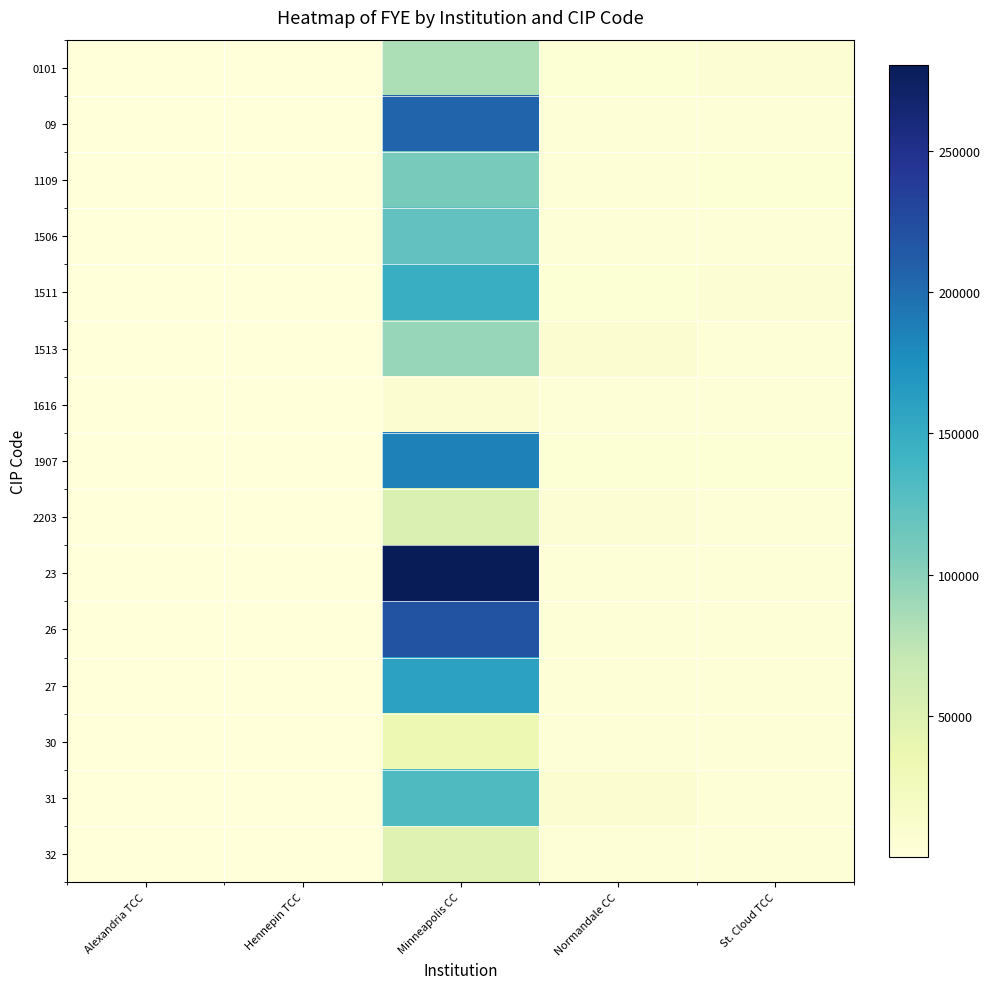

Reading left to right, transcribe all the data shown in this chart.

0101: Alexandria TCC=17.4	Hennepin TCC=17.4	Minneapolis CC=82261.5	Normandale CC=4718.6	St. Cloud TCC=5745.6
09: Alexandria TCC=57.6	Hennepin TCC=57.6	Minneapolis CC=205653.0	Normandale CC=3570.4	St. Cloud TCC=2729.0
1109: Alexandria TCC=28.7	Hennepin TCC=28.7	Minneapolis CC=109424.8	Normandale CC=3808.3	St. Cloud TCC=4893.0
1506: Alexandria TCC=29.2	Hennepin TCC=29.2	Minneapolis CC=120512.9	Normandale CC=4131.9	St. Cloud TCC=4345.7
1511: Alexandria TCC=31.1	Hennepin TCC=31.1	Minneapolis CC=147420.8	Normandale CC=4745.3	St. Cloud TCC=5626.2
1513: Alexandria TCC=12.5	Hennepin TCC=12.5	Minneapolis CC=94058.6	Normandale CC=7524.7	St. Cloud TCC=3900.5
1616: Alexandria TCC=1.6	Hennepin TCC=1.6	Minneapolis CC=7038.7	Normandale CC=4344.9	St. Cloud TCC=3281.4
1907: Alexandria TCC=40.0	Hennepin TCC=40.0	Minneapolis CC=185484.5	Normandale CC=4633.3	St. Cloud TCC=4736.9
2203: Alexandria TCC=9.0	Hennepin TCC=9.0	Minneapolis CC=51598.1	Normandale CC=5733.1	St. Cloud TCC=3834.1
23: Alexandria TCC=84.4	Hennepin TCC=84.4	Minneapolis CC=280443.2	Normandale CC=3322.0	St. Cloud TCC=2934.3
26: Alexandria TCC=65.3	Hennepin TCC=65.3	Minneapolis CC=218869.9	Normandale CC=3351.8	St. Cloud TCC=2954.3
27: Alexandria TCC=41.6	Hennepin TCC=41.6	Minneapolis CC=159485.6	Normandale CC=3833.2	St. Cloud TCC=2843.1
30: Alexandria TCC=11.1	Hennepin TCC=11.1	Minneapolis CC=35005.2	Normandale CC=3153.6	St. Cloud TCC=3031.7
31: Alexandria TCC=19.0	Hennepin TCC=19.0	Minneapolis CC=131488.1	Normandale CC=6932.6	St. Cloud TCC=2826.7
32: Alexandria TCC=18.1	Hennepin TCC=18.1	Minneapolis CC=47447.2	Normandale CC=2619.5	St. Cloud TCC=3741.9